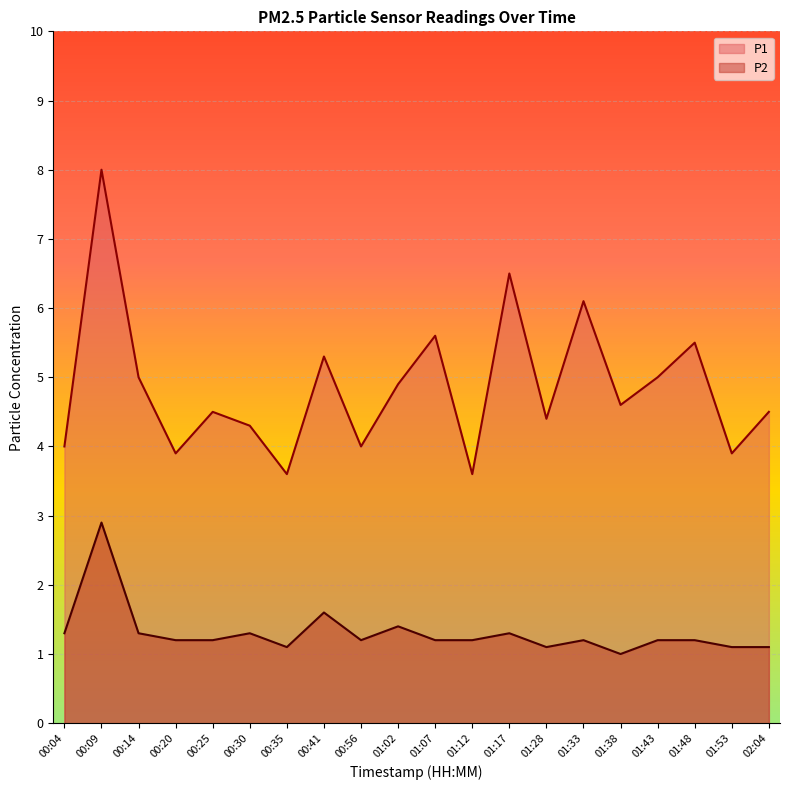

What position from the right is 01:33?

6